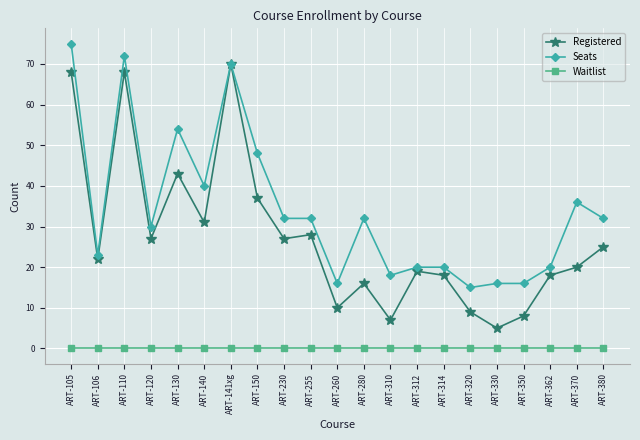

Rank the series at ART-120 from lowest to highest value.

Waitlist, Registered, Seats